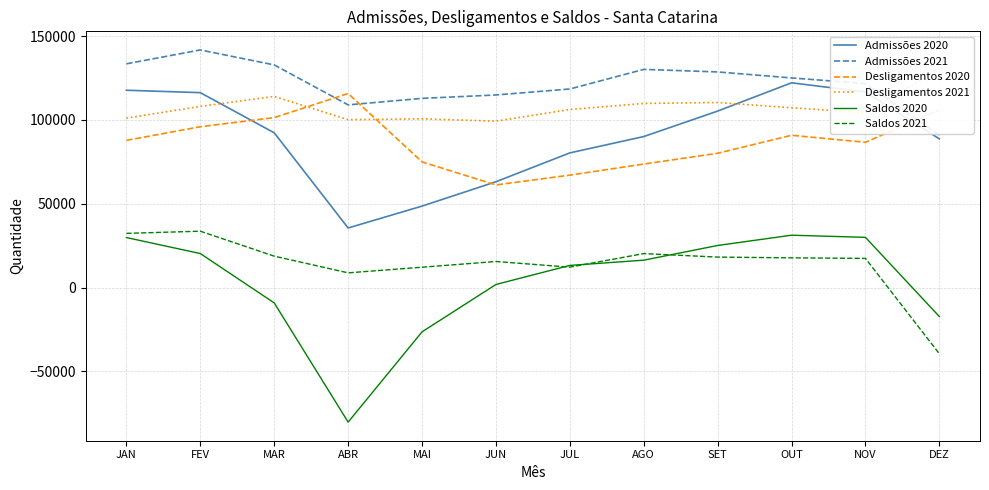

Is the value of Saldos 2020 at JAN greater than the value of Admissões 2021 at FEV?

No